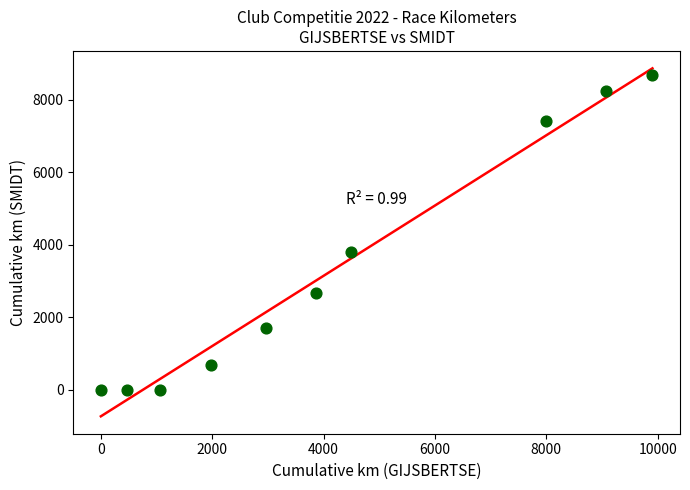

What Y value in the scatter plot is closest to 4336?

3815